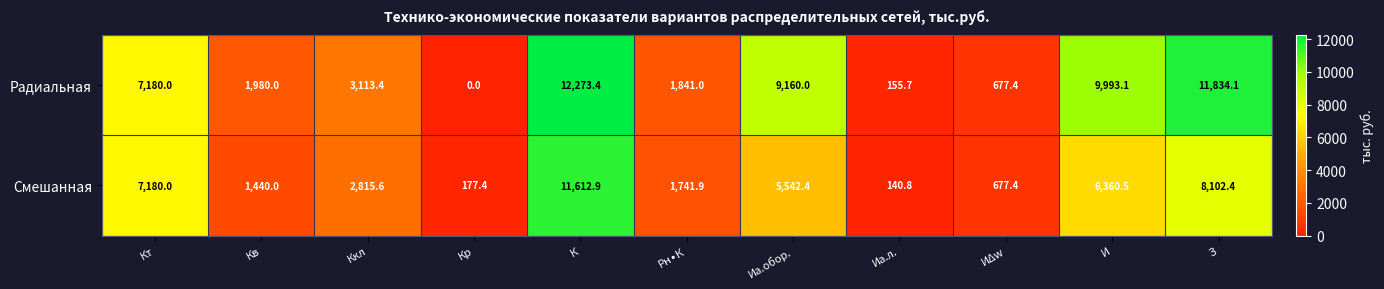

Which label corresponds to the smallest value in the chart?

Кр